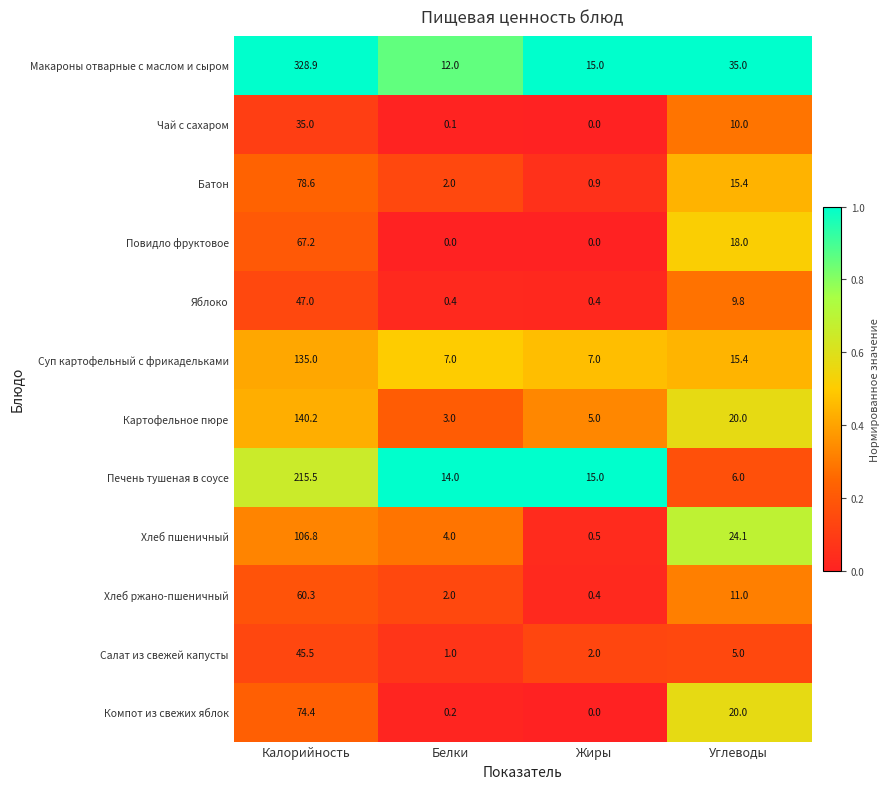

Which series has the widest spread of values?

Макароны отварные с маслом и сыром